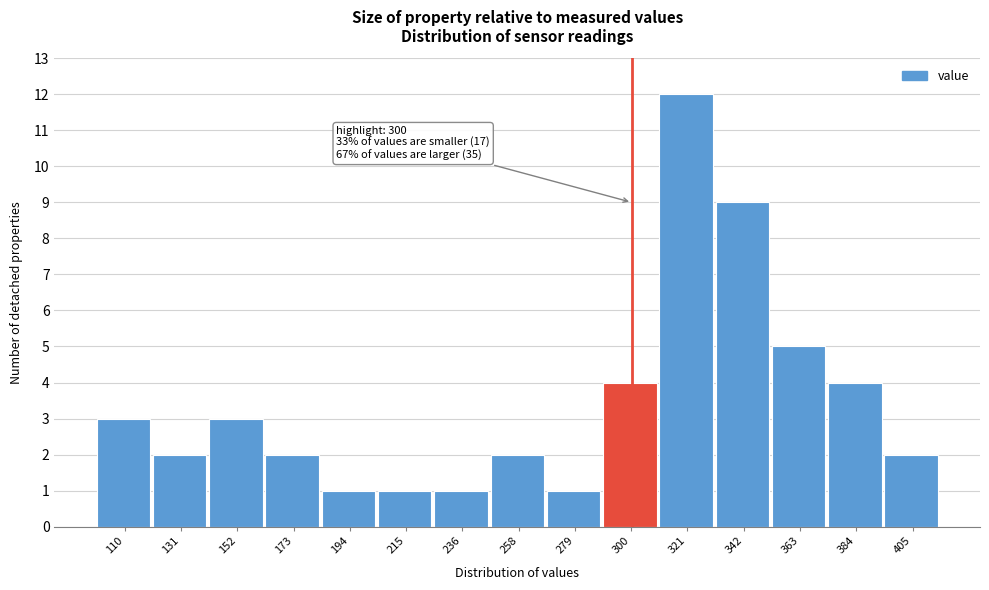

Which range on the x-axis has the tallest bar?

310 to 330